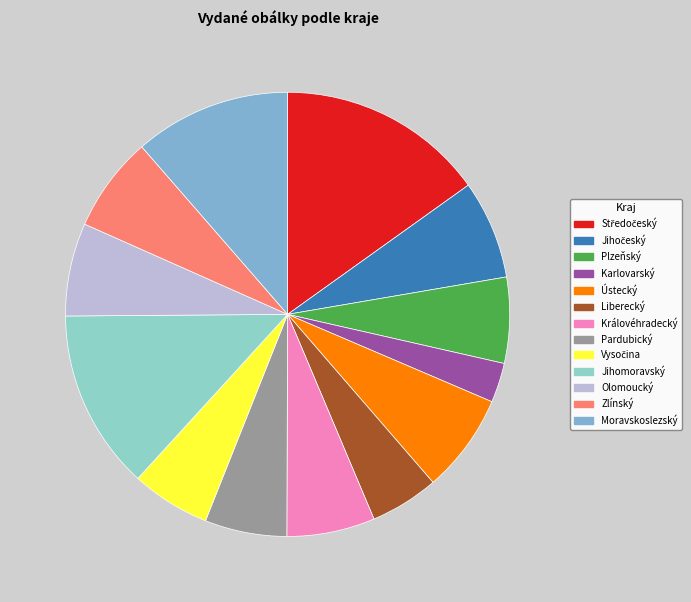

What is the change in value from Plzeňský to Karlovarský?

-94604